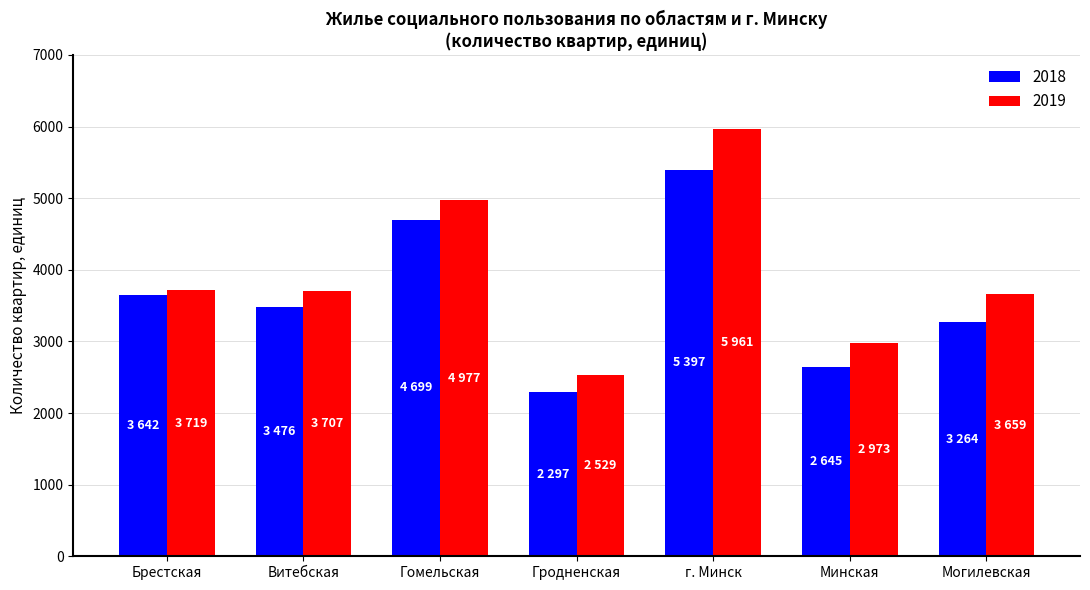

What is the sum of the 2018 values at Гродненская and Могилевская?

5561